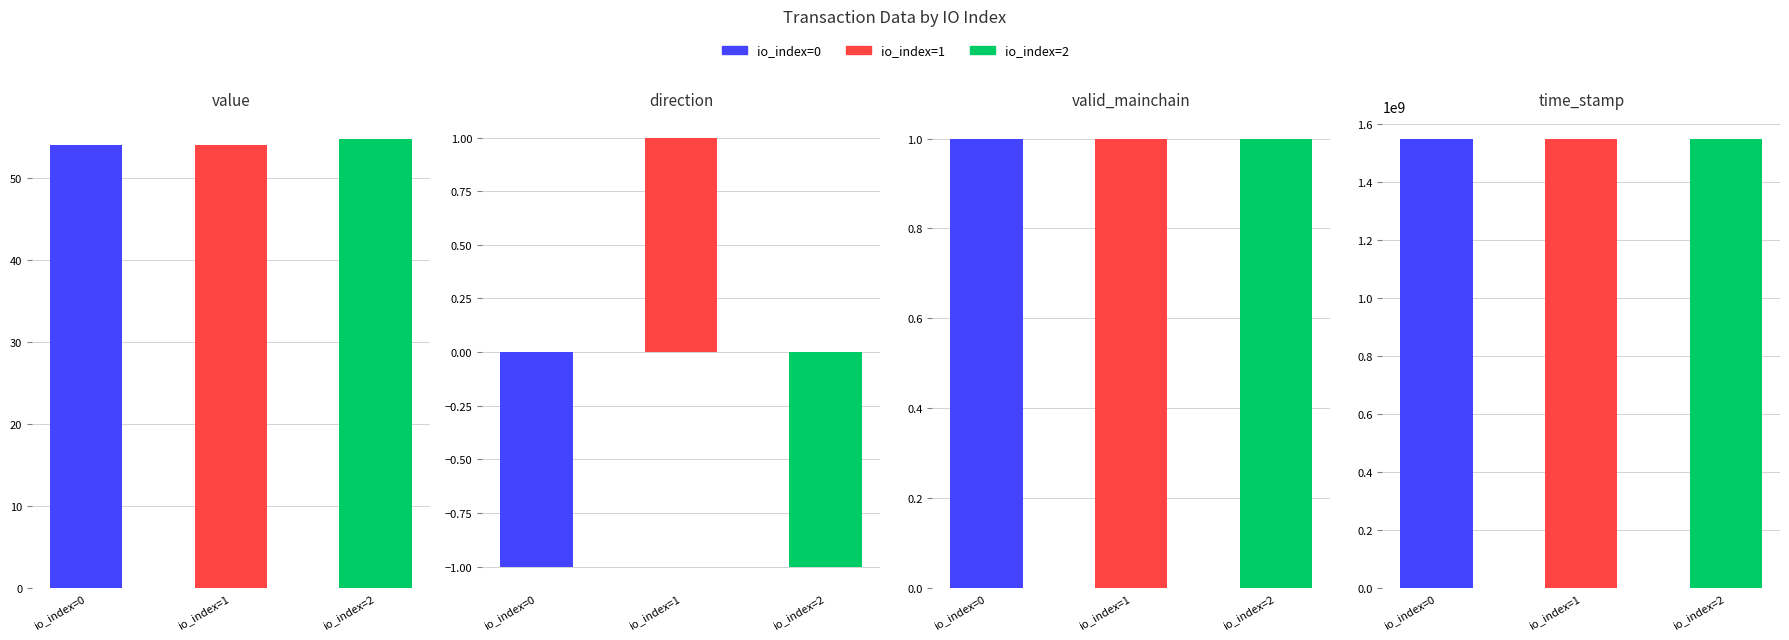

Reading left to right, list all the values displayed in this chart.

value: 54.0	54.0	54.8
direction: -1.0	1.0	-1.0
valid_mainchain: 1.0	1.0	1.0
time_stamp_norm: 1549941202.0	1549977188.0	1550004830.0